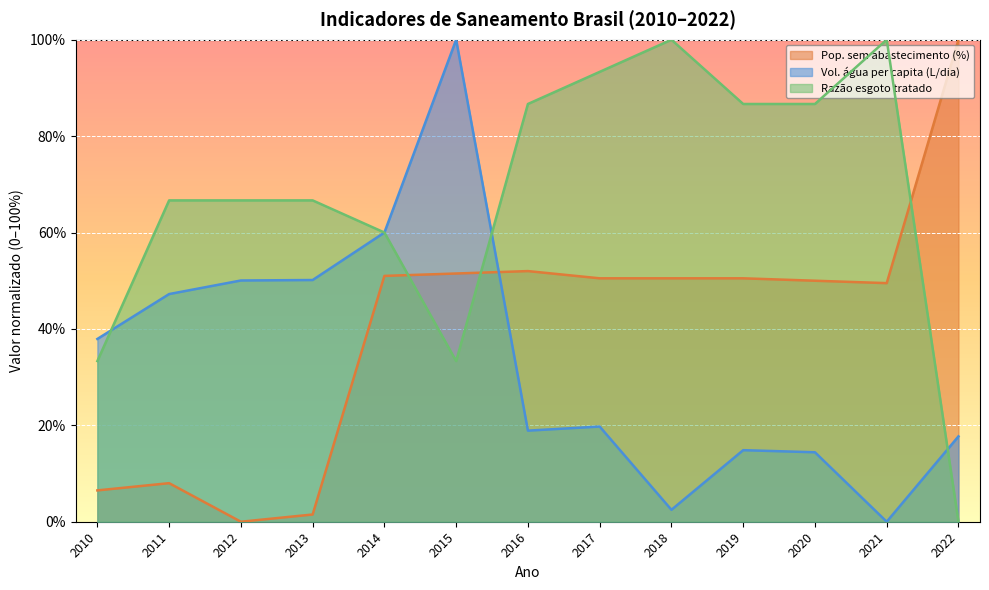

Is it true that Razão esgoto tratado equals 0.3 at 2020?

False